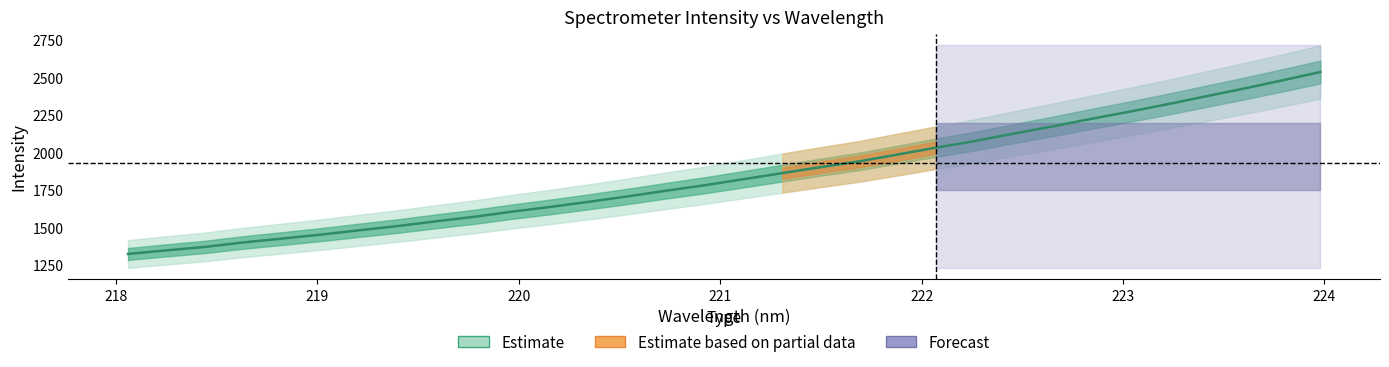

What is the label of the 27th point from the right?

222